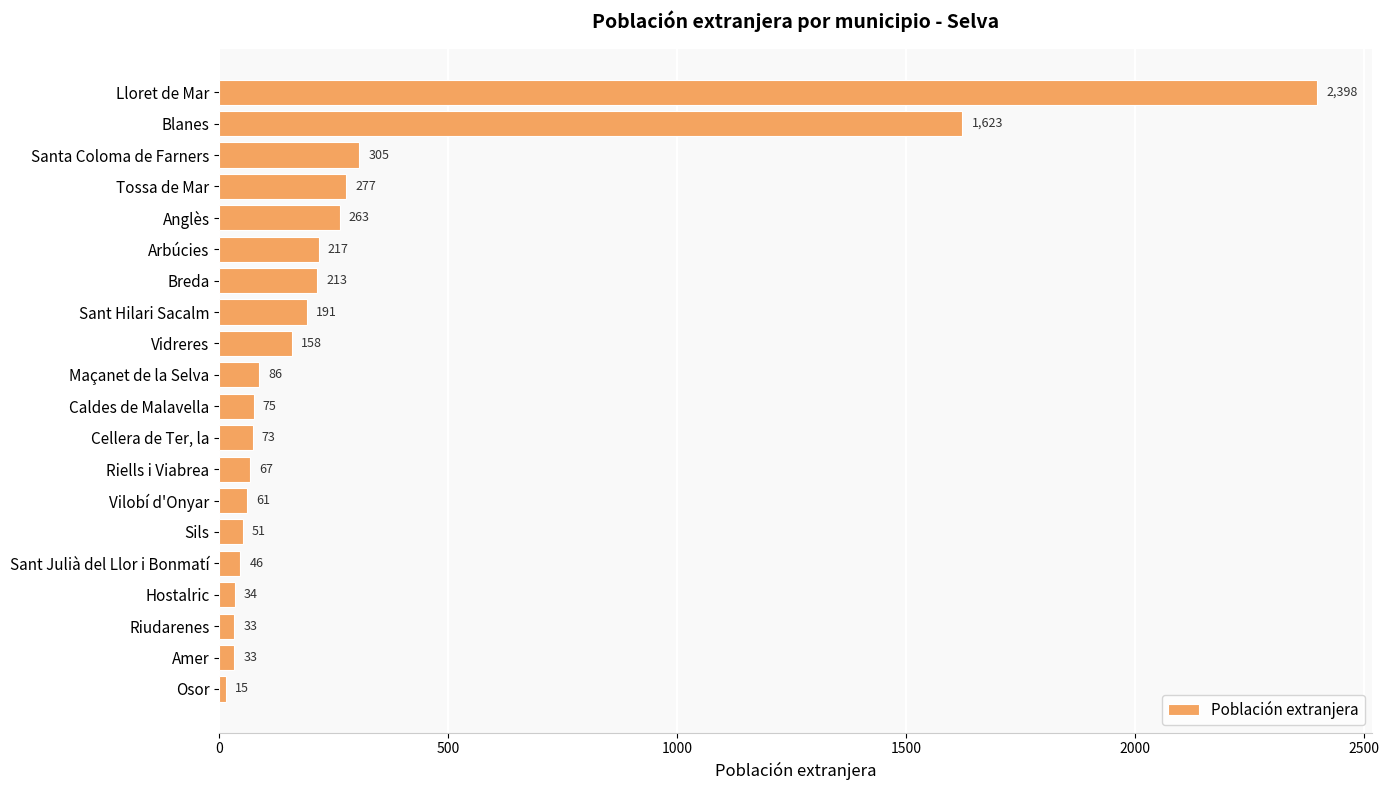

What is the sum of all values?

6219